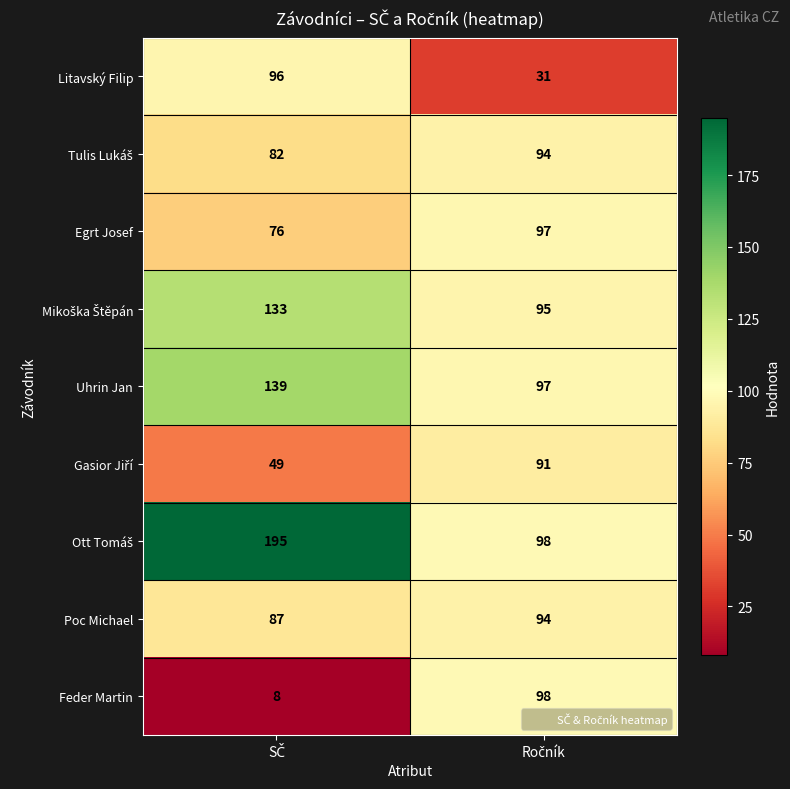

What is the highest value of the Feder Martin series?

98